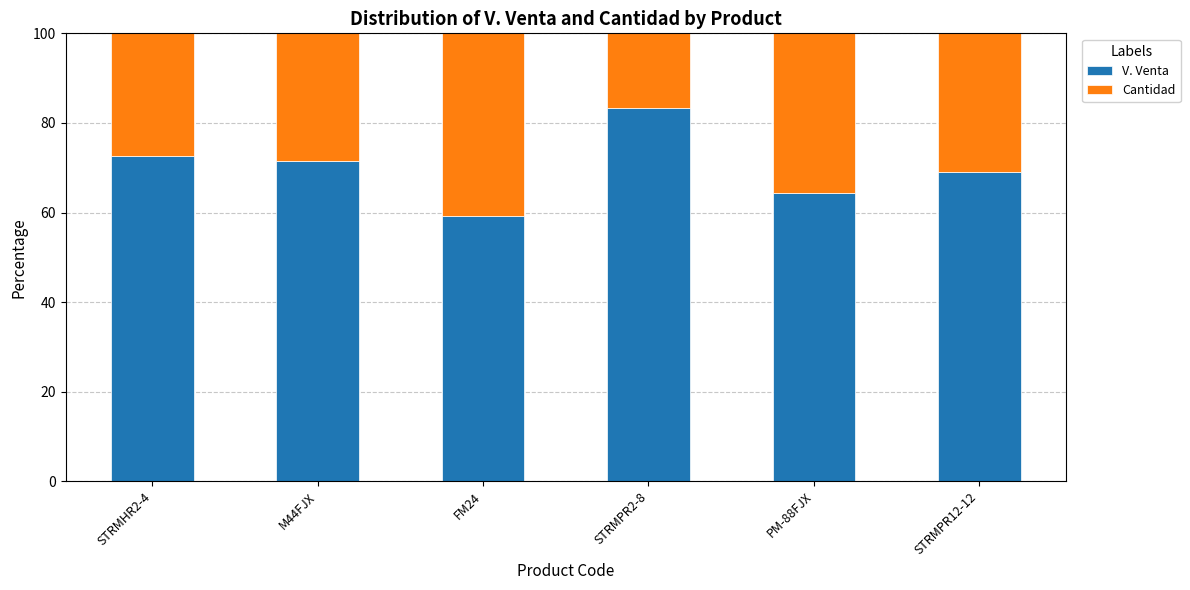

Where does the V. Venta series first go above 71?

STRMHR2-4